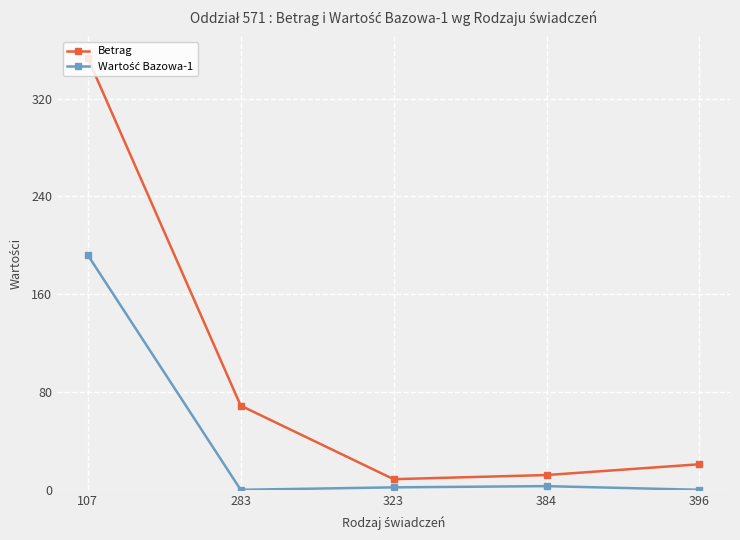

In Betrag, how many points are lower than both neighbors (excluding endpoints)?

1